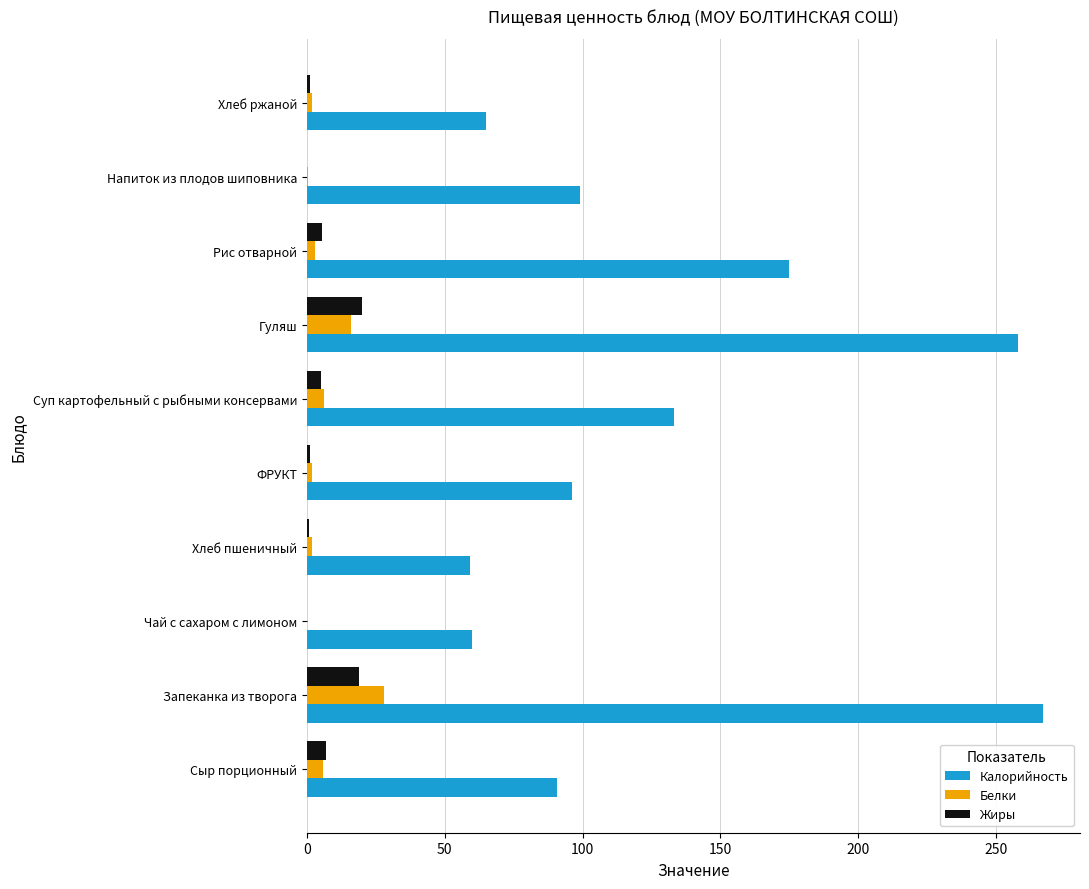

What is the sum of all Белки values?

65.7